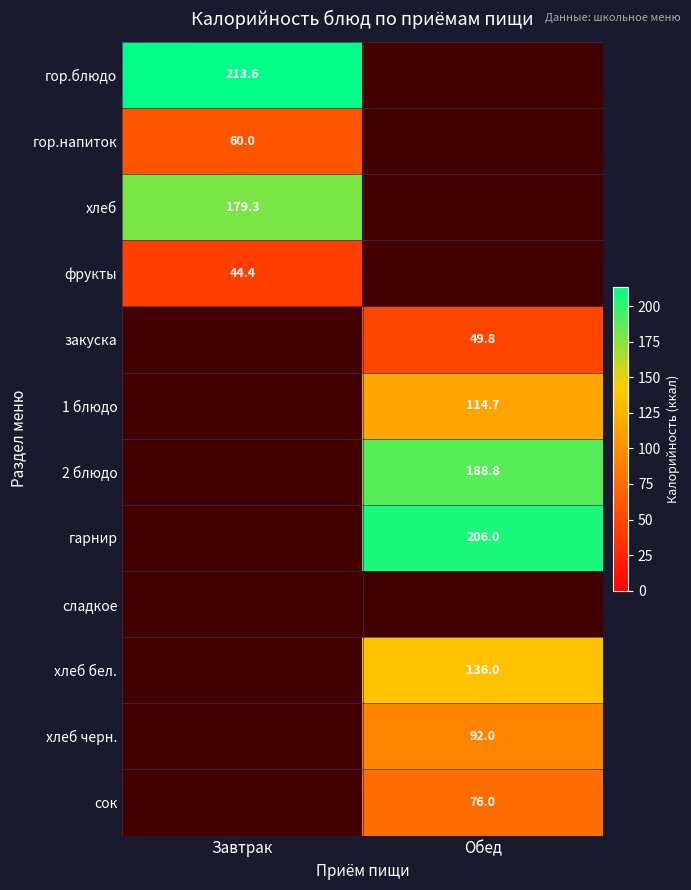

What is the smallest value displayed?

44.4